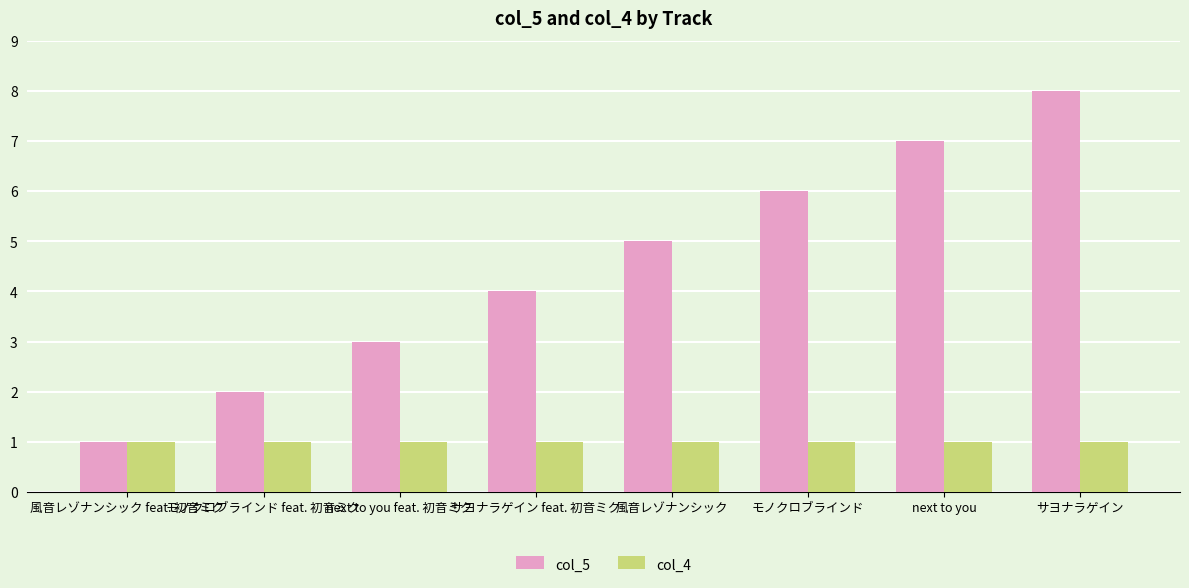

At サヨナラゲイン feat. 初音ミク, list the series in order from largest to smallest.

col_5, col_4